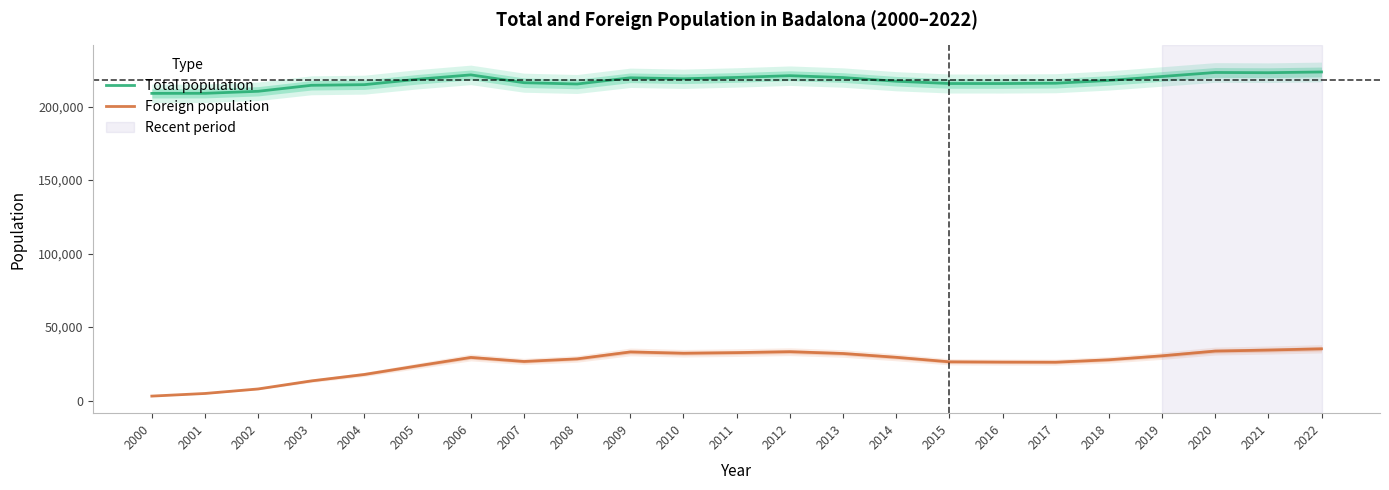

True or false: Total population and Foreign population intersect in this chart.

False